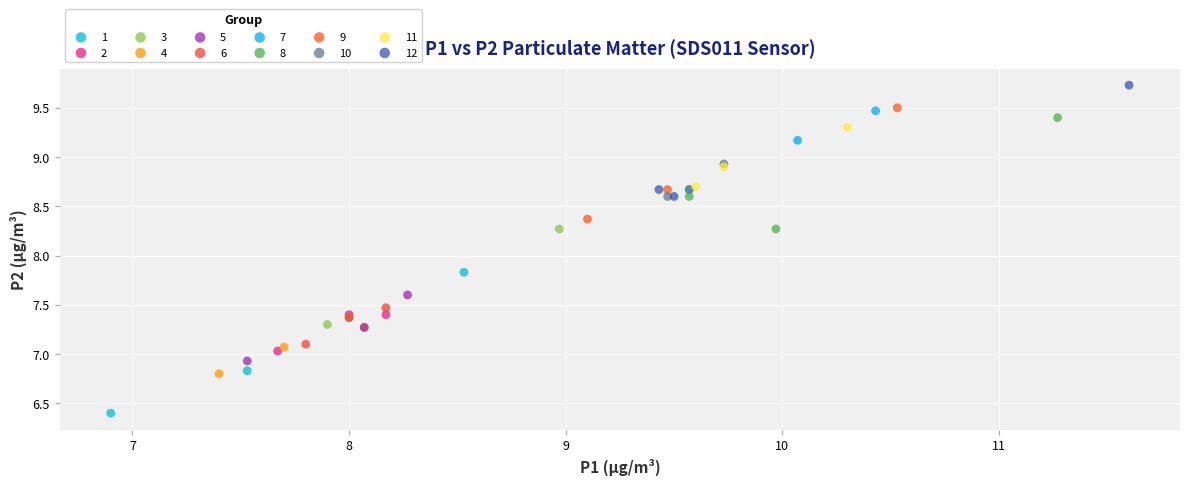

Which series contains the highest Y value?

12